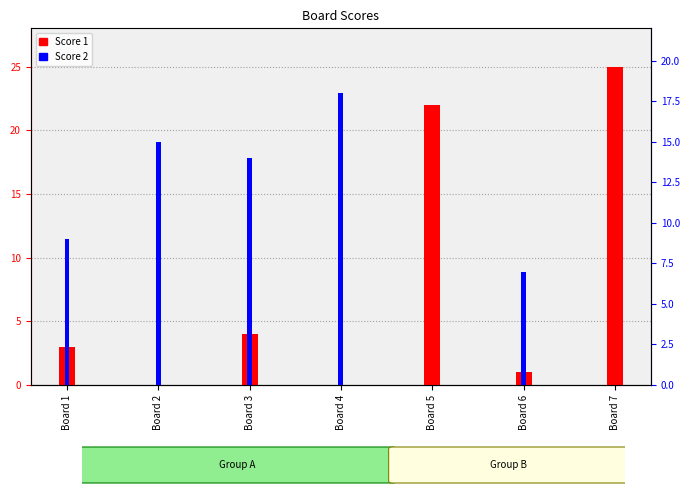

At how many categories does at least one series exceed 13?

5